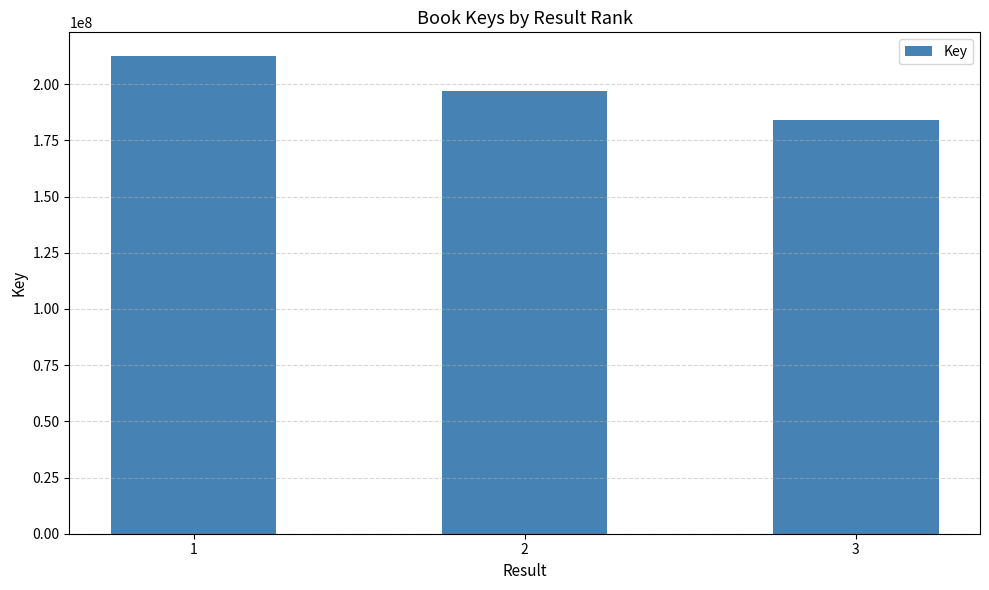

How many data points are less than 196954851?

1